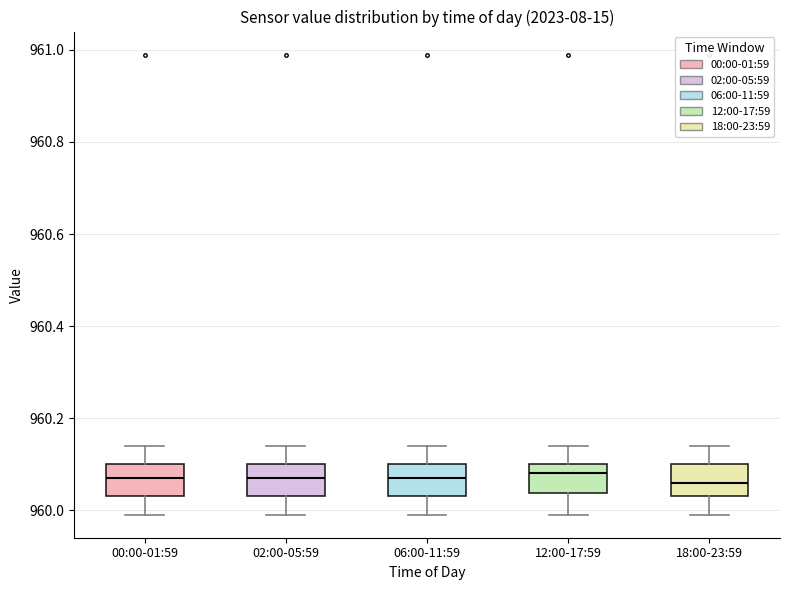

Where does the median line of the box for 00:00-01:59 sit on the y-axis? The values are not printed on the chart, so give them approximately, as read against the axis.

960.08